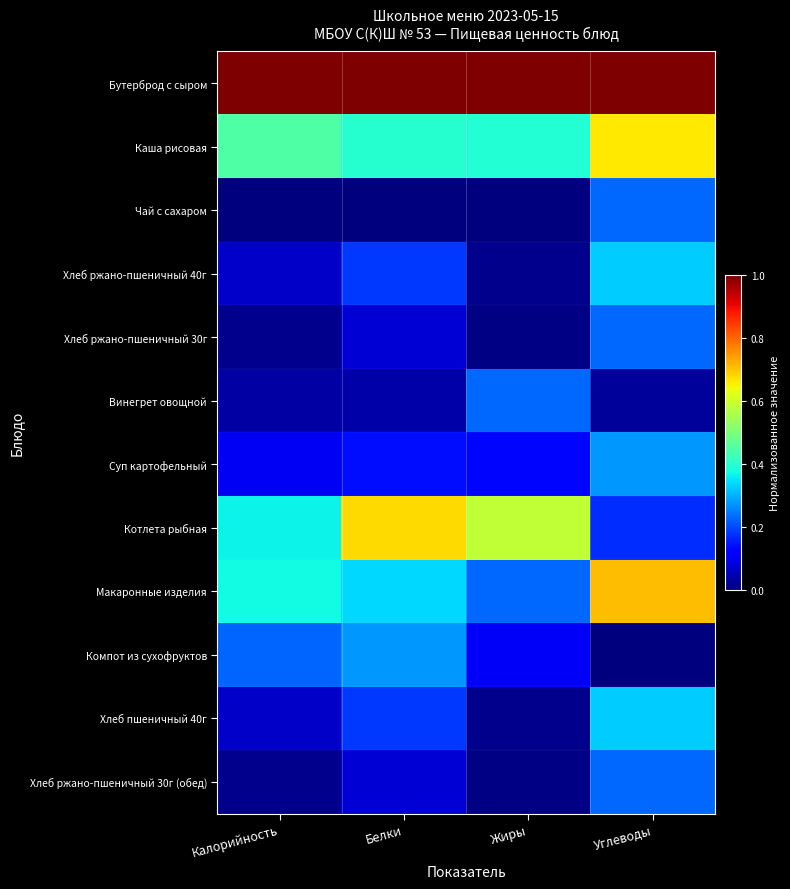

Which label corresponds to the largest value in the chart?

Калорийность